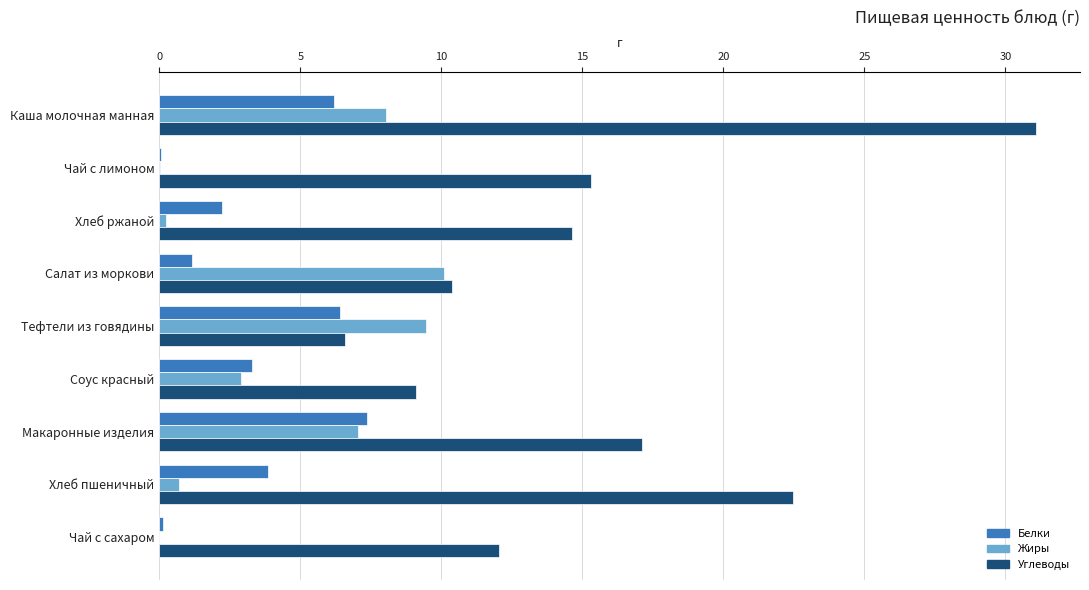

Which series has the largest total across all categories?

Углеводы